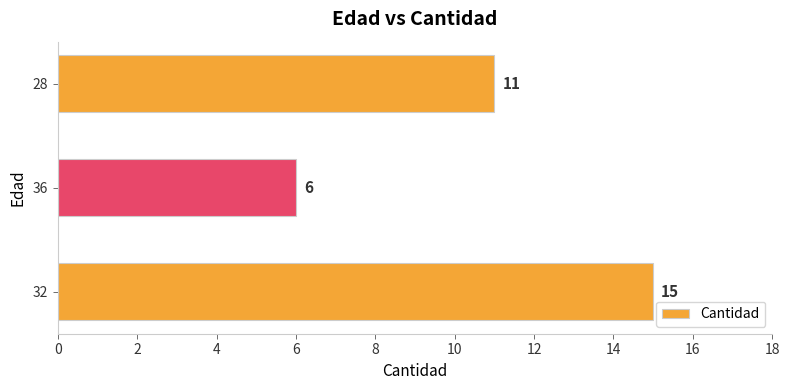

Which has a higher value, 36 or 32?

32